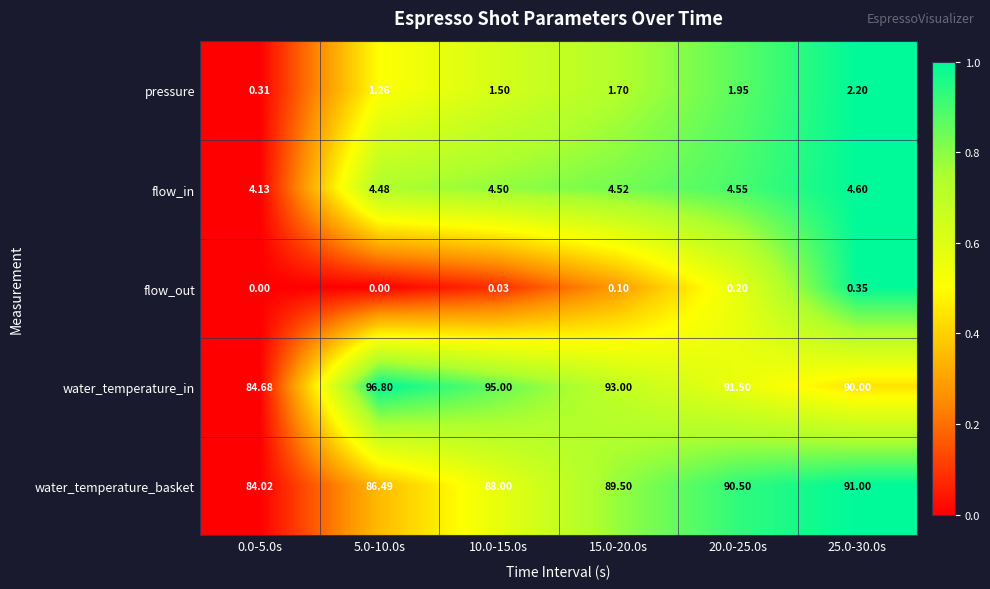

At 15.0-20.0s, list the series in order from smallest to largest.

flow_out, pressure, flow_in, water_temperature_basket, water_temperature_in